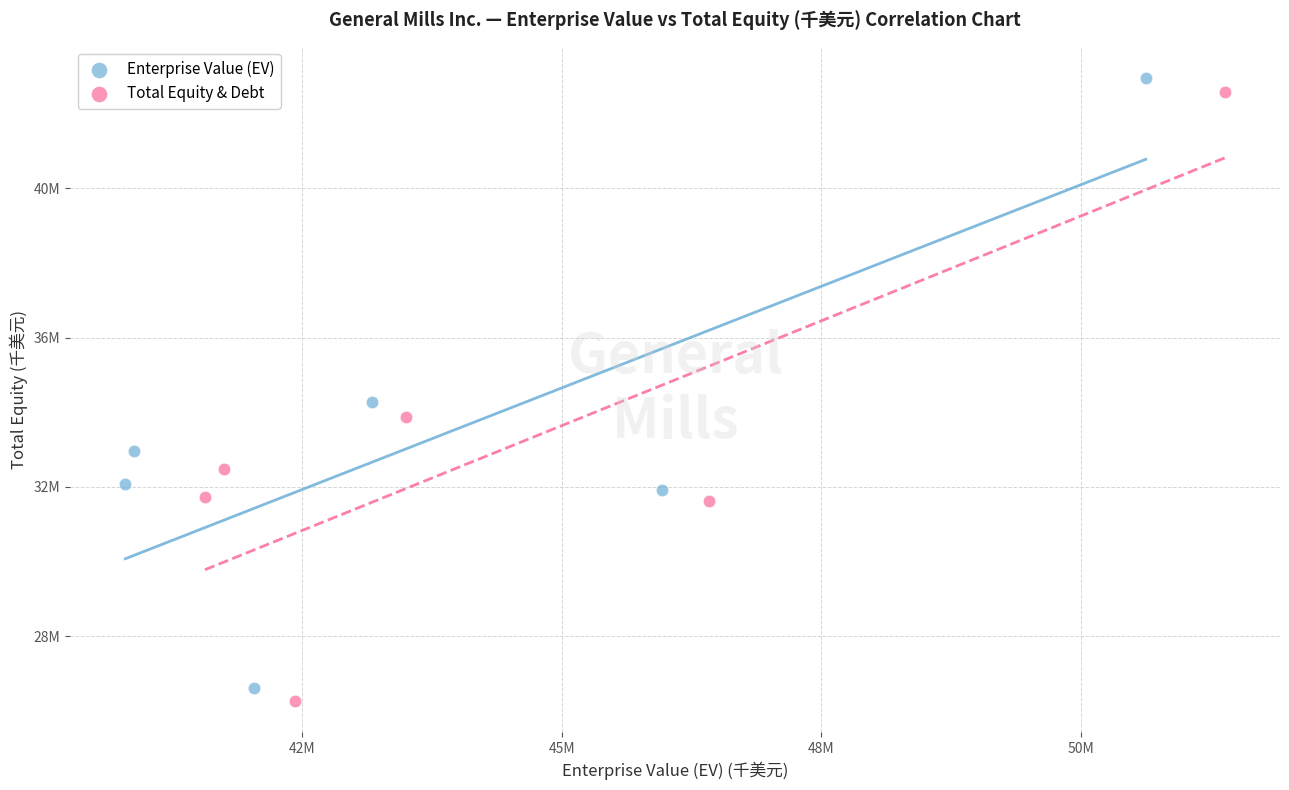

What are all the series names shown in the legend?

Enterprise Value (EV), Total Equity & Debt